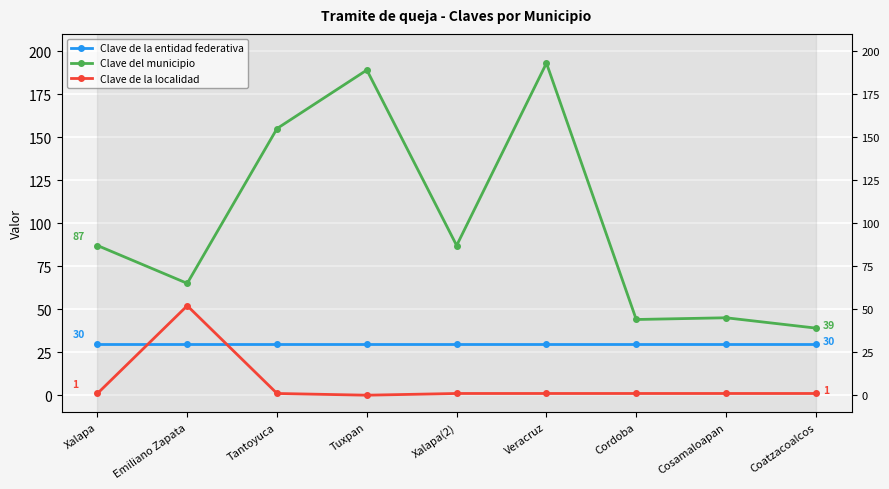

Which series changed the most between Tuxpan and Coatzacoalcos?

Clave del municipio